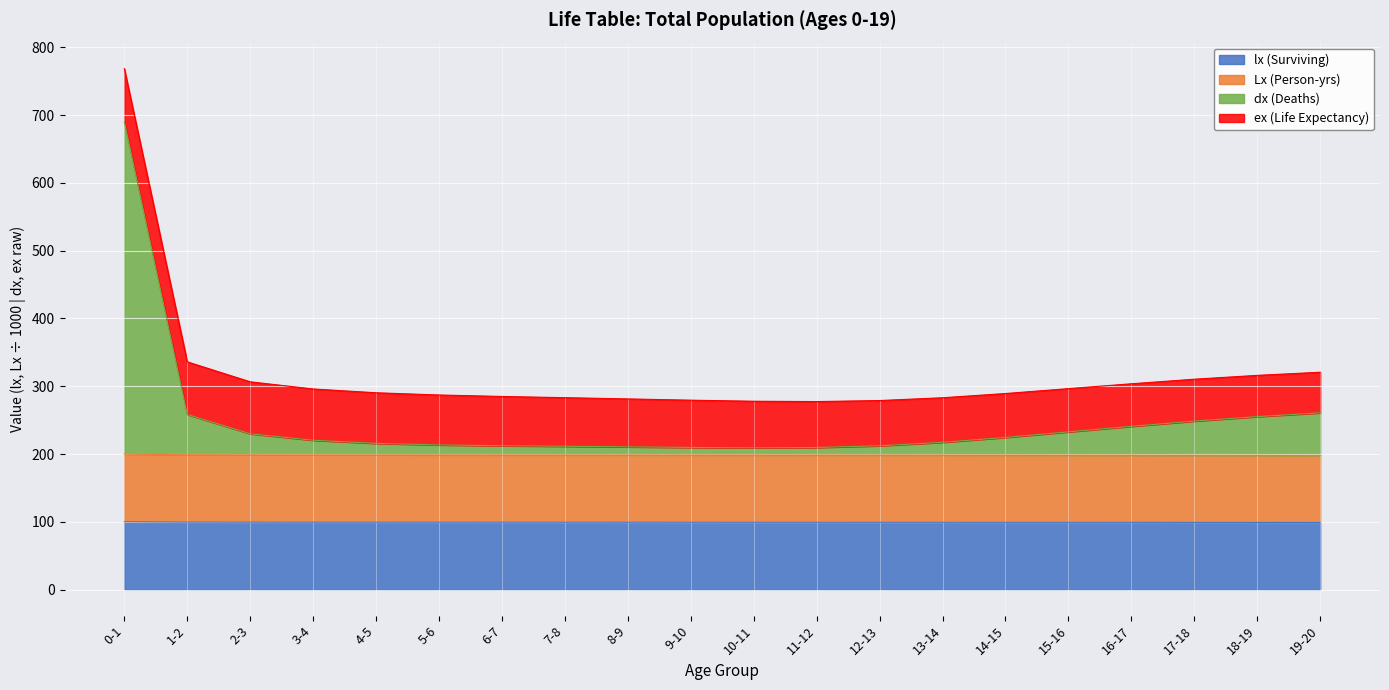

What is the value of the lx (Surviving) point at the 11th from the left?

99.3